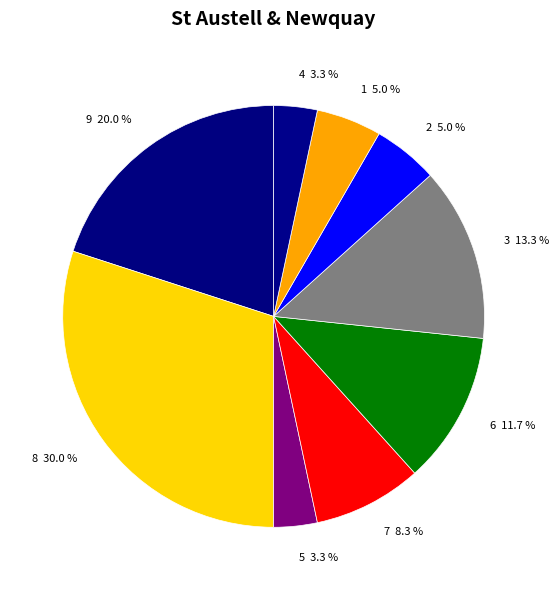

Combined, what portion of the pie is 9 20.0 % and 2 5.0 %?

25.0%